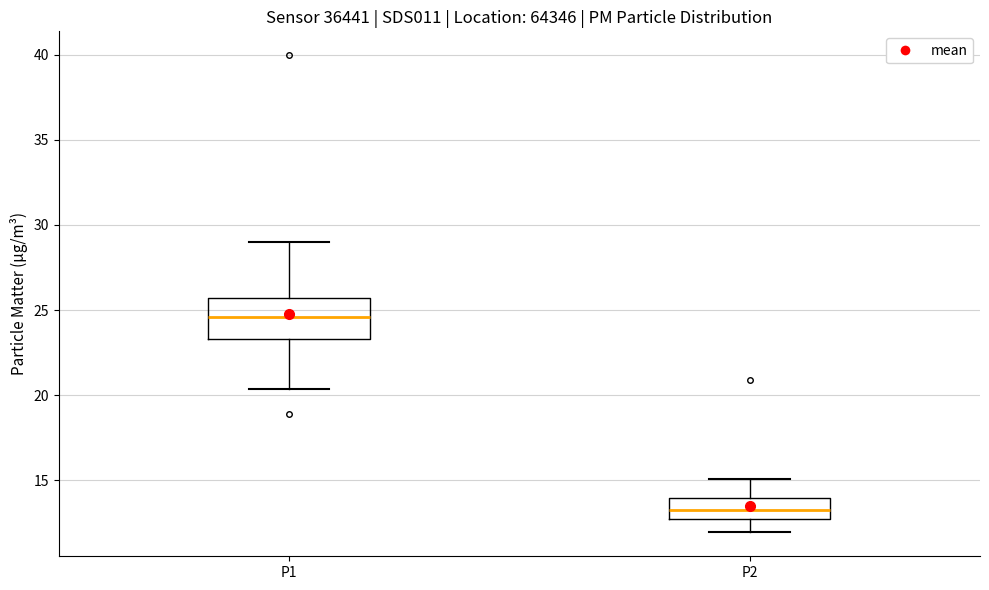

Reading left to right, read every box against the y-axis: the position of its median line, the range the box covers, and the ends of its whiskers. The values are not printed on the chart, so give them approximately, as read against the axis.

P1: median 24.5, box 23.5 to 25.5, whiskers 20.5 to 29.0
P2: median 13.5, box 12.5 to 14.0, whiskers 12.0 to 15.0